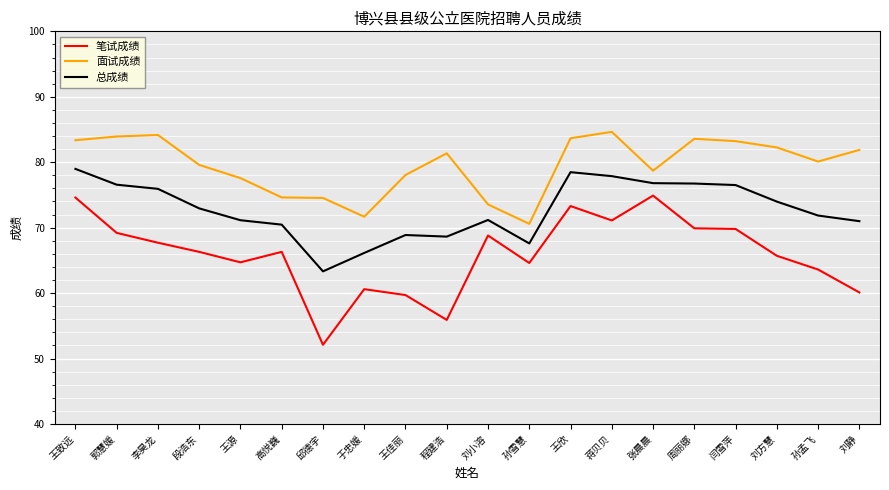

What is the spread (max minus min) of values at 王致远?

8.8